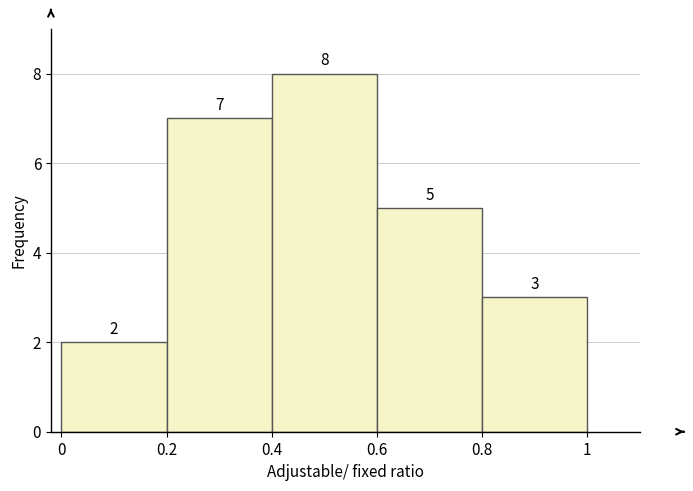

Which range on the x-axis has the tallest bar?

0.4 to 0.6